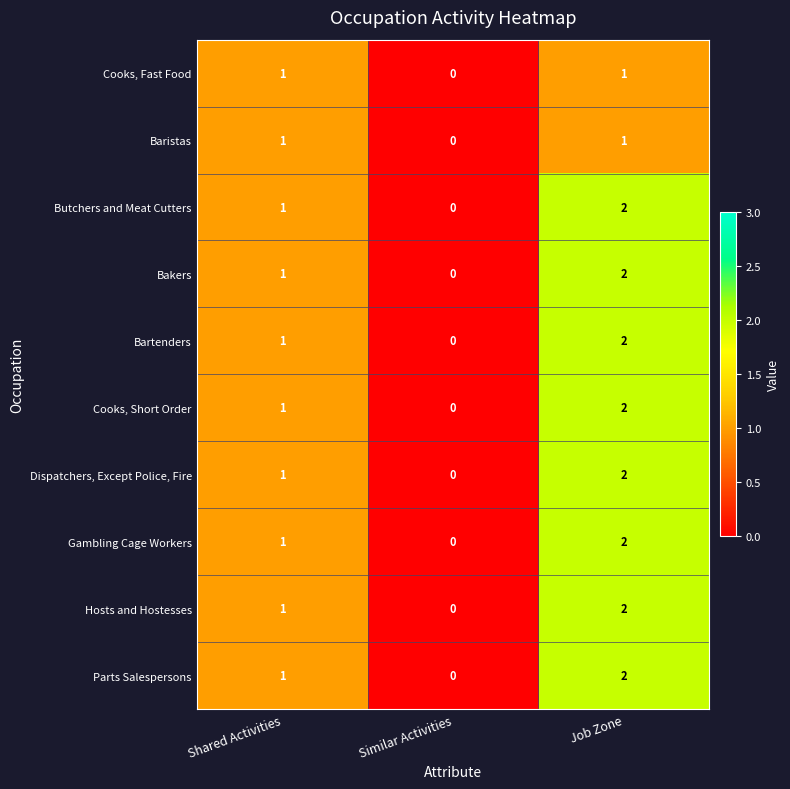

Reading left to right, extract all data points from this chart.

Cooks, Fast Food: 1	0	1
Baristas: 1	0	1
Butchers and Meat Cutters: 1	0	2
Bakers: 1	0	2
Bartenders: 1	0	2
Cooks, Short Order: 1	0	2
Dispatchers, Except Police, Fire: 1	0	2
Gambling Cage Workers: 1	0	2
Hosts and Hostesses: 1	0	2
Parts Salespersons: 1	0	2